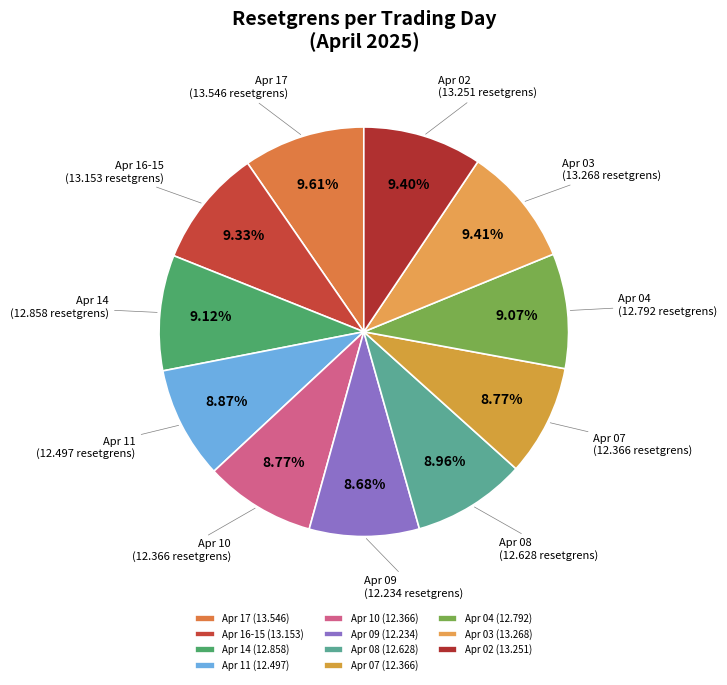

Does any single category account for the majority?

No